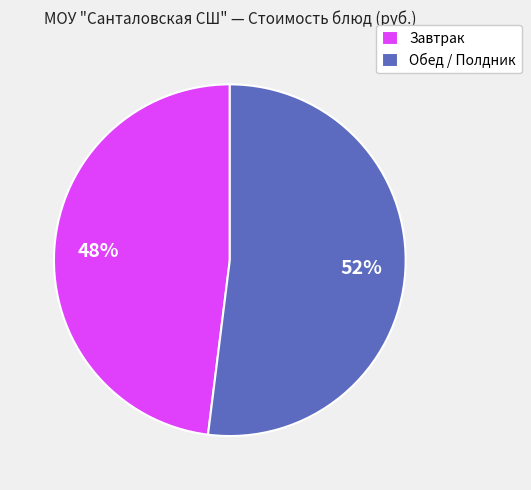

Is there any slice that represents more than half of the pie?

Yes